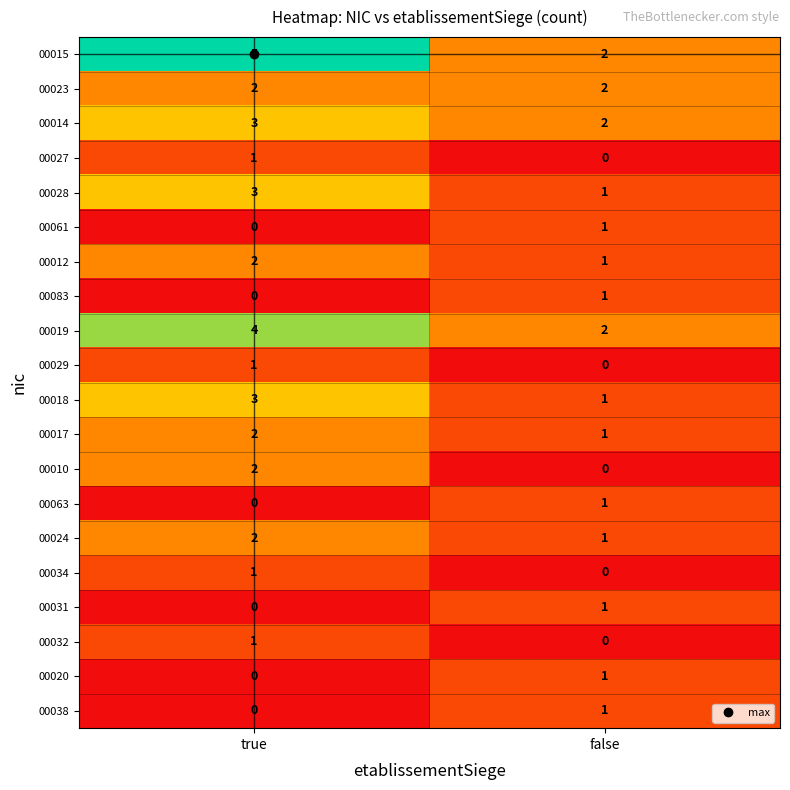

Which series has the largest total across all categories?

00015